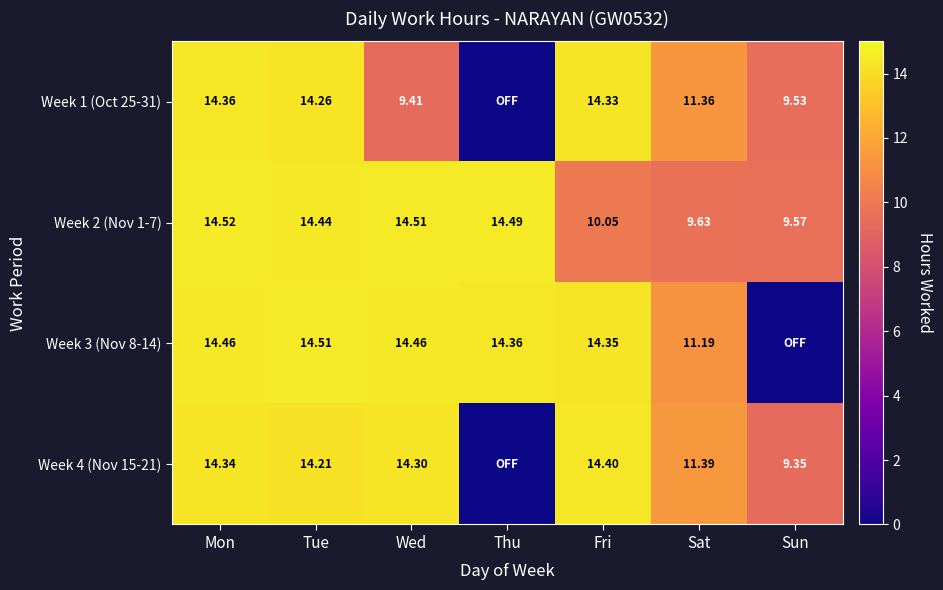

At which label does Week 2 (Nov 1-7) first exceed 14?

Mon